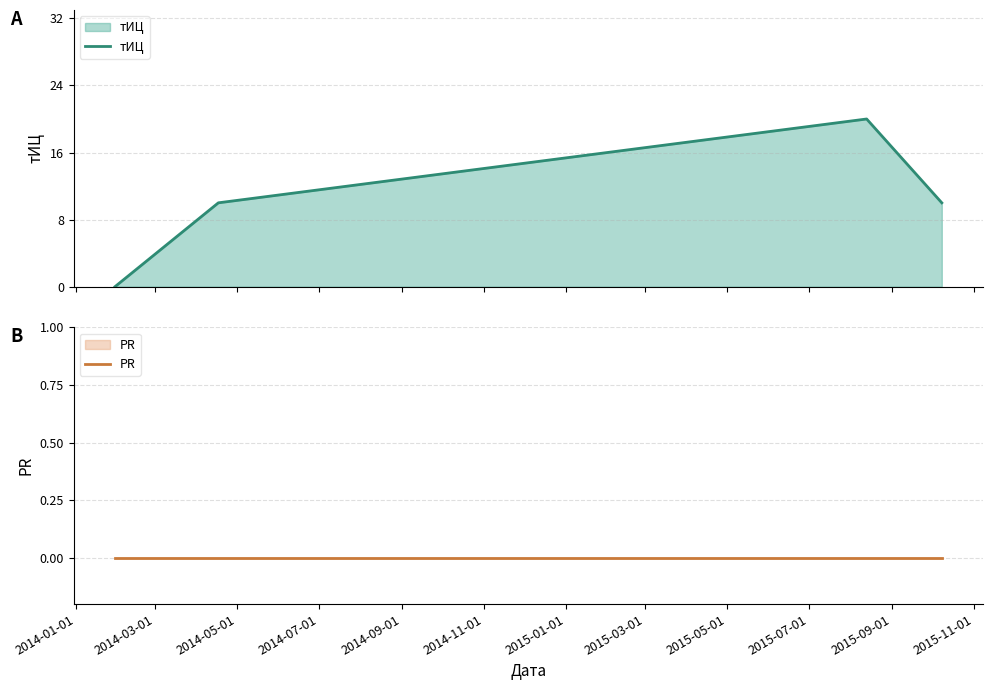

At how many categories does at least one series exceed 16?

1